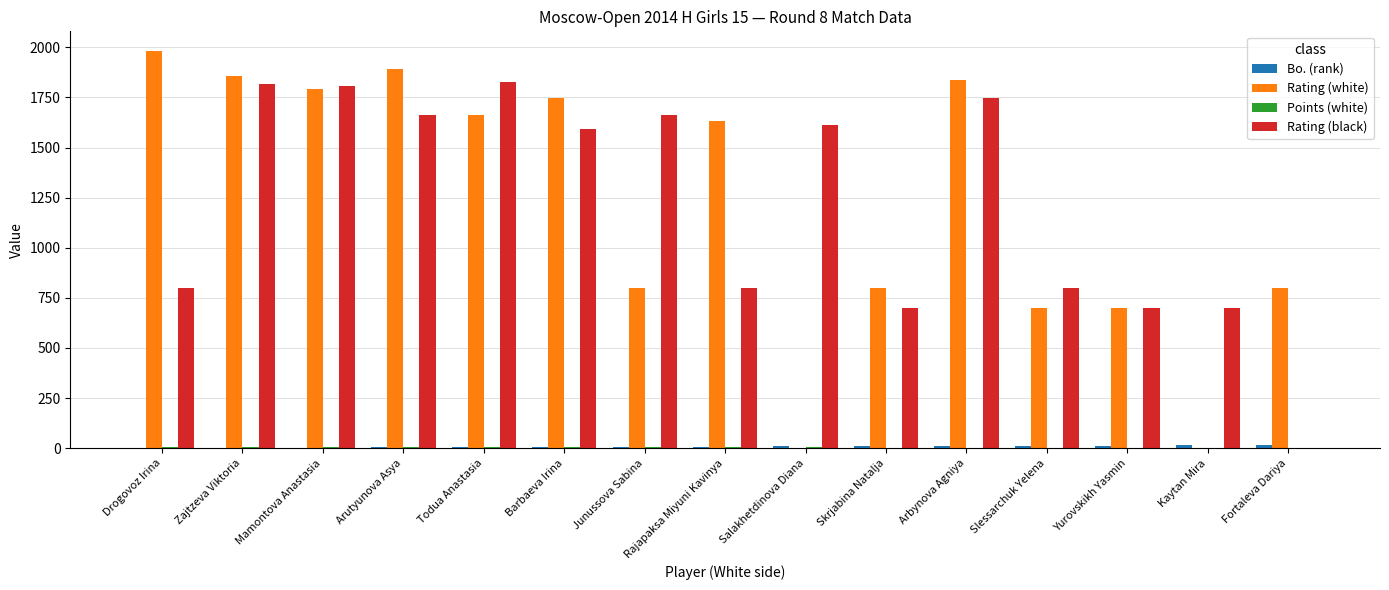

Which series changed the most between Arbynova Agniya and Kaytan Mira?

Rating (white)